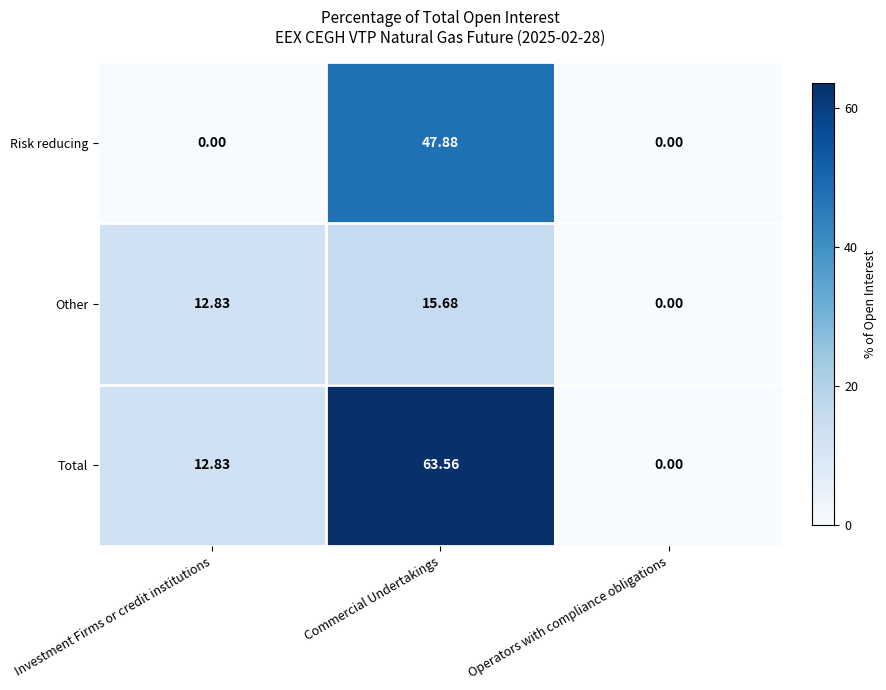

Which category has the lowest value in the Total series?

Operators with compliance obligations